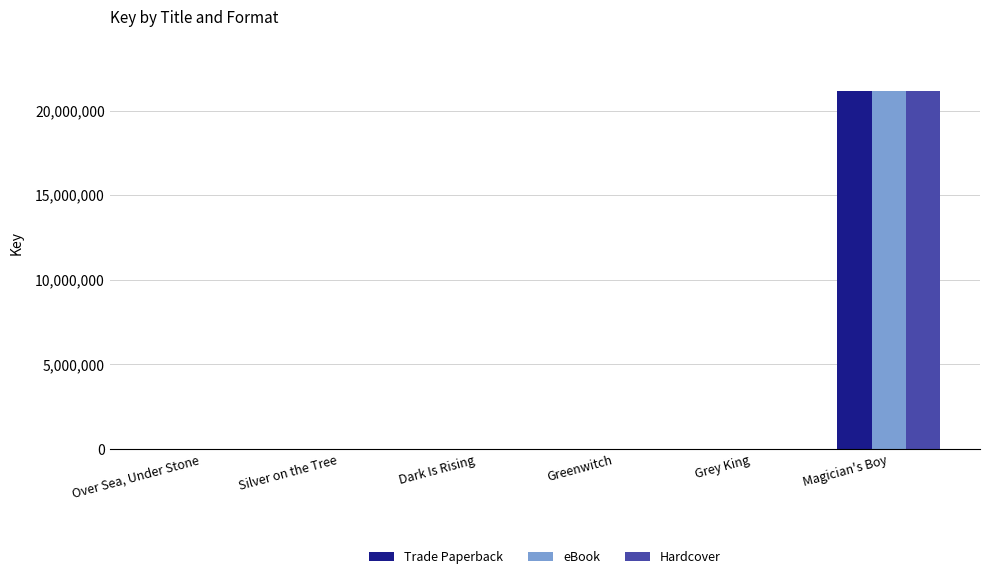

What is the greatest value displayed?

21178124